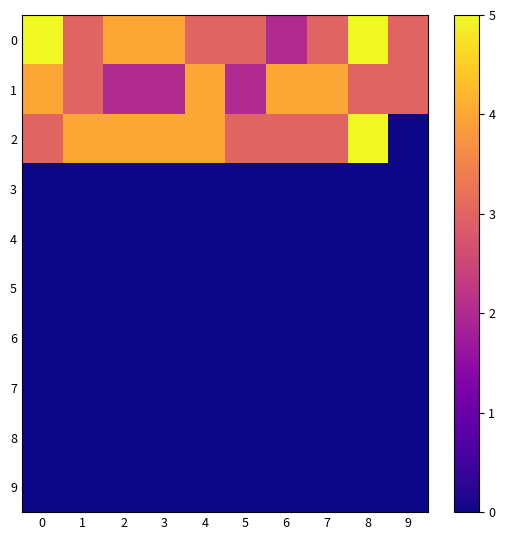

Rank the series by their maximum value, from highest to lowest.

0, 2, 1, 3, 4, 5, 6, 7, 8, 9